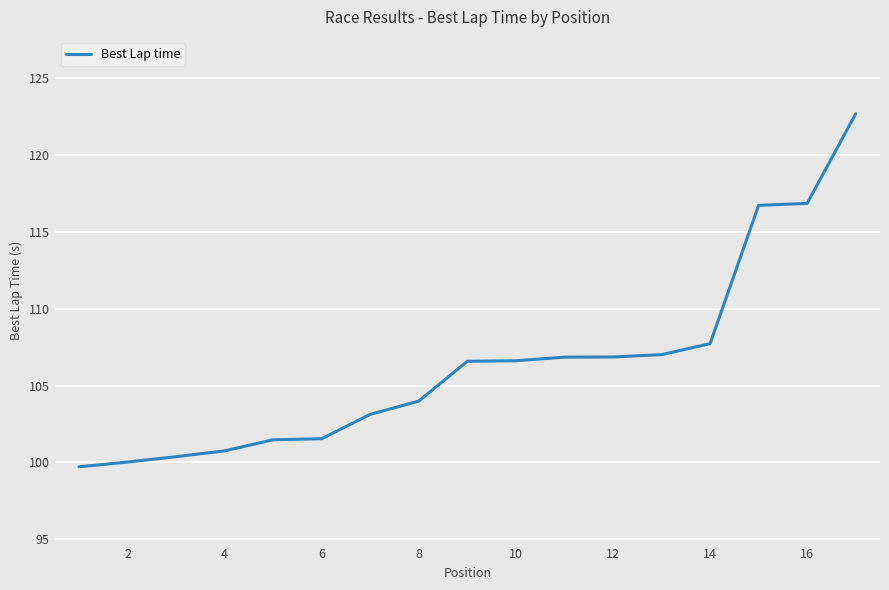

What is the greatest value displayed?

122.7